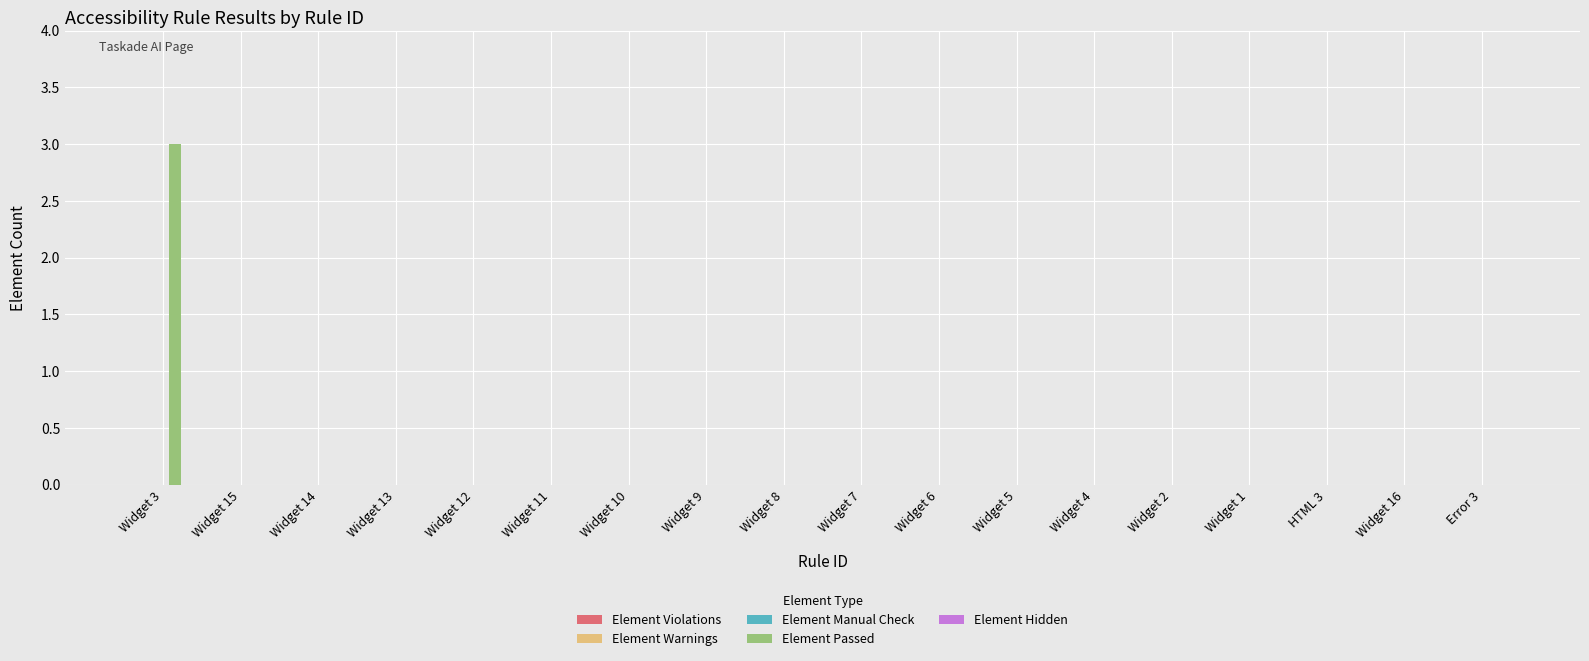

Are the bars horizontal?

No